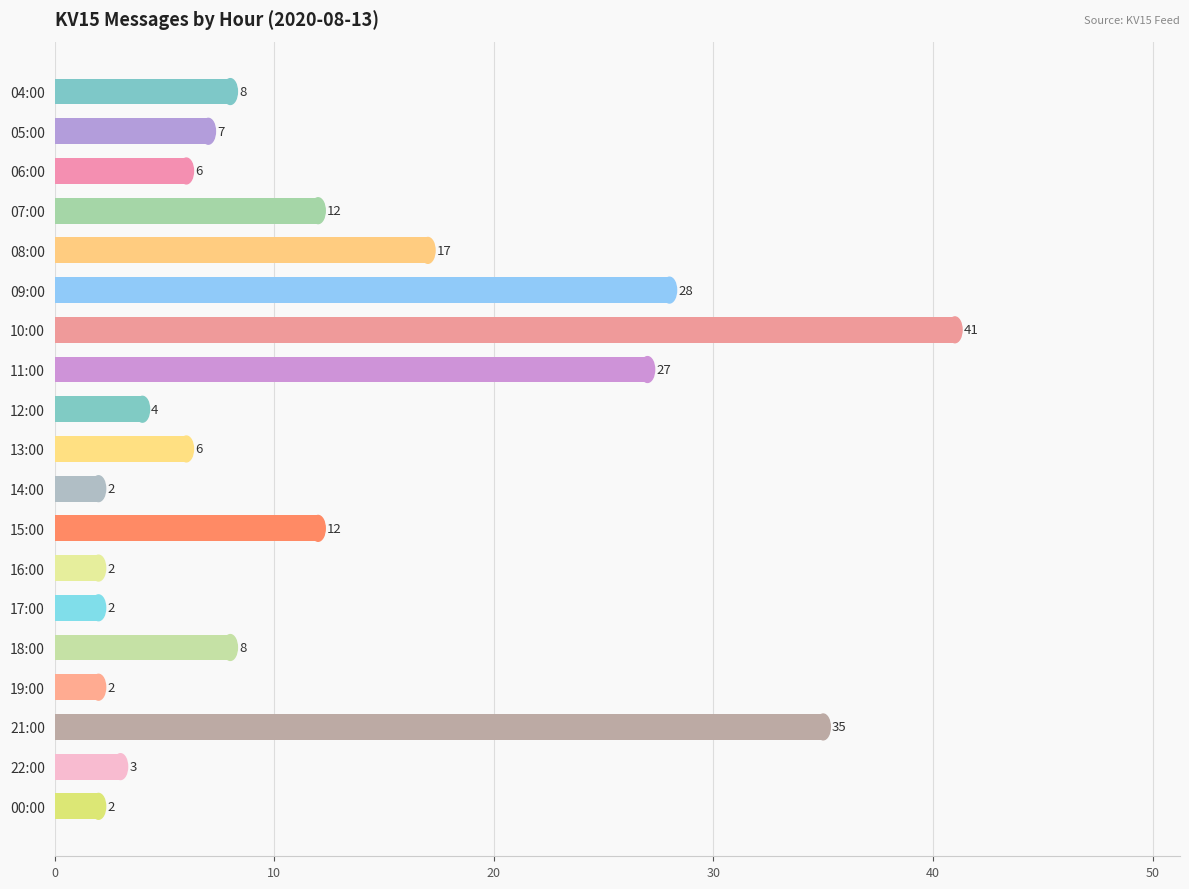

What is the greatest value displayed?

41